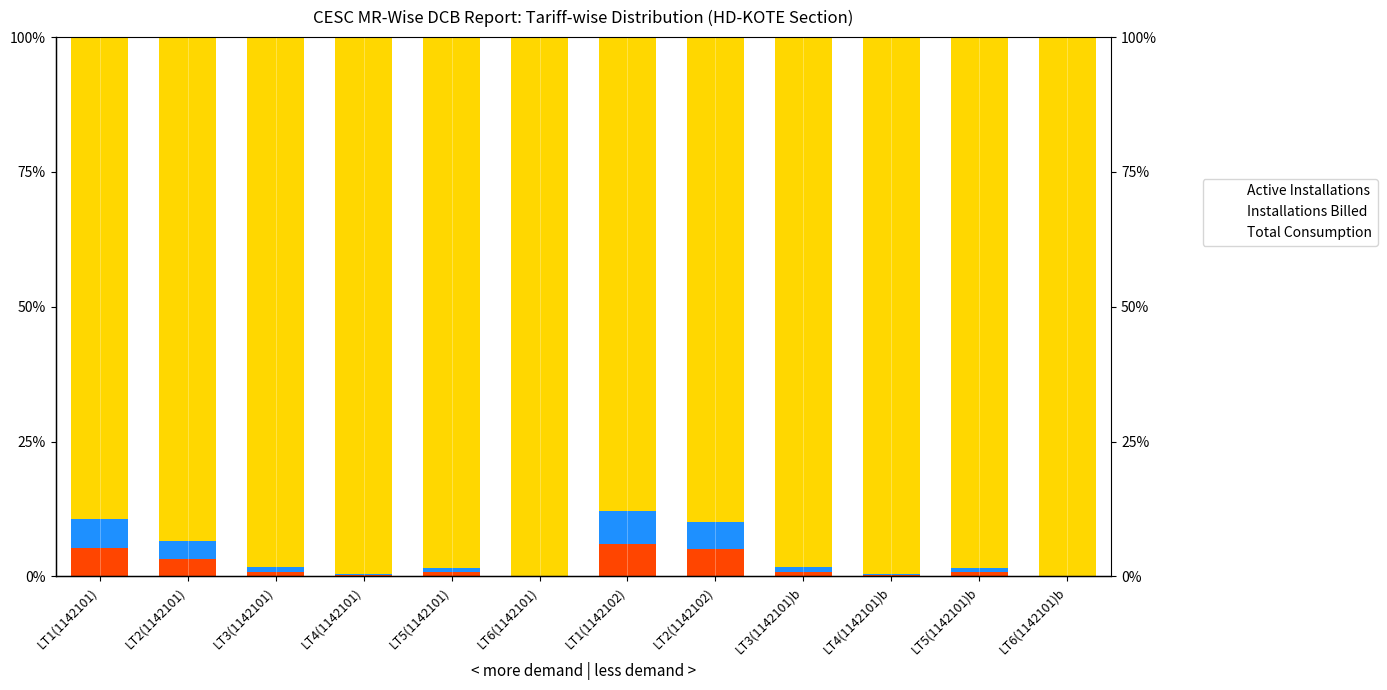

Is the value of Total Consumption at LT4(1142101)b greater than the value of Installations Billed at LT1(1142101)?

Yes